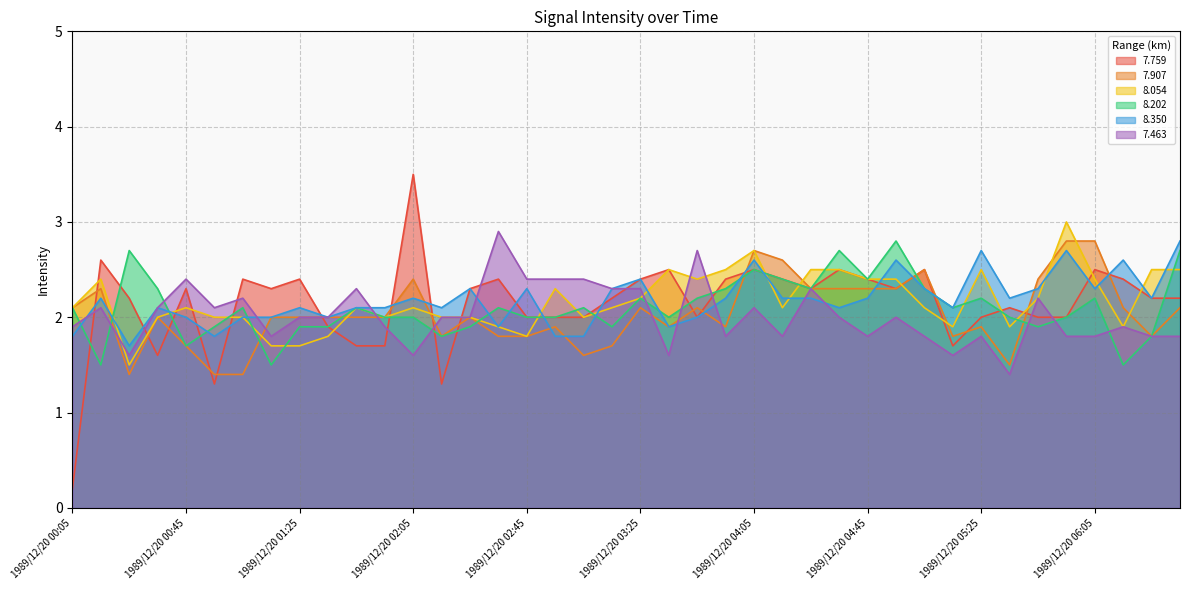

How many times do 8.202 and 7.759 cross each other?

15